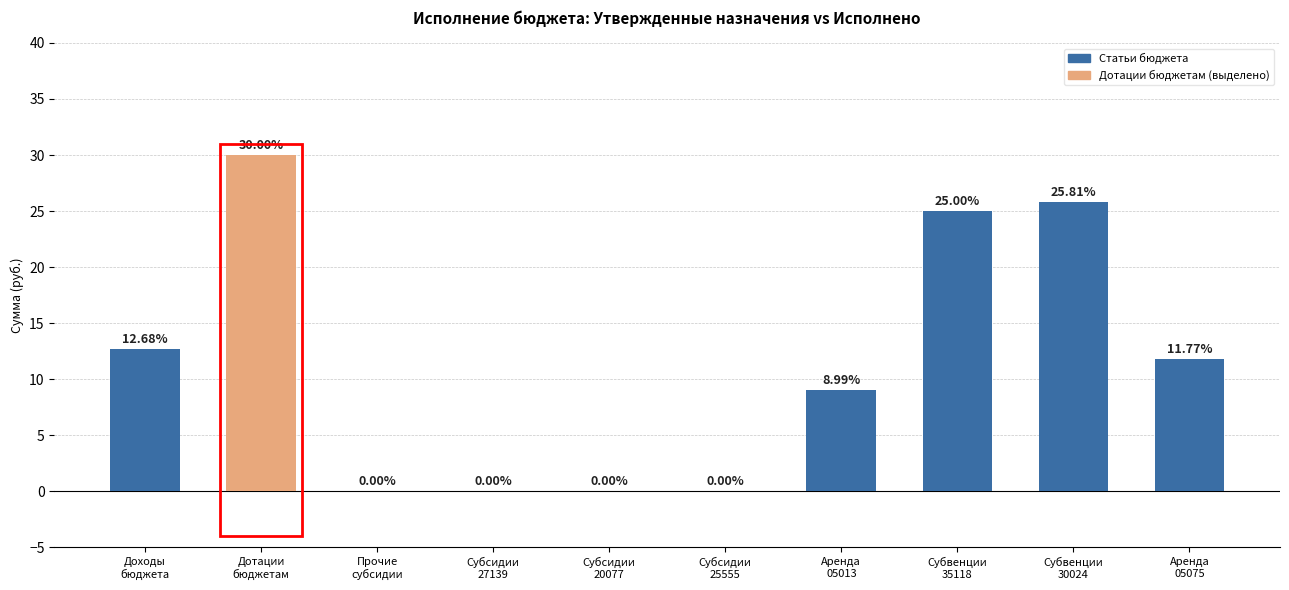

Reading left to right, extract all data points from this chart.

12.7	30.0	0.0	0.0	0.0	0.0	9.0	25.0	25.8	11.8